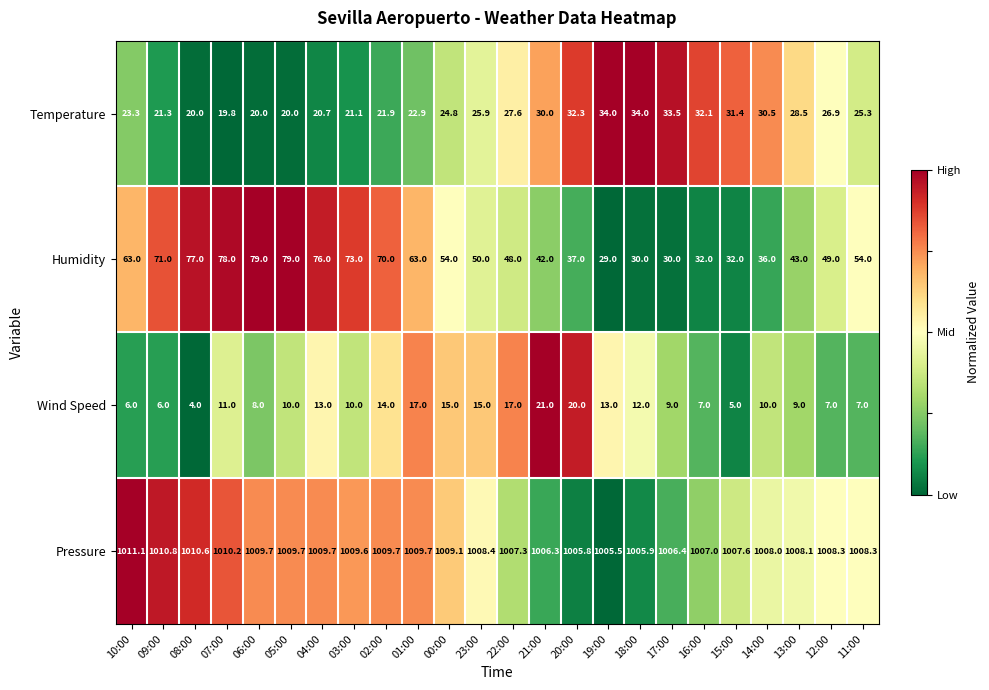

The value of Temperature at 06:00 is 6.2. True or false?

False